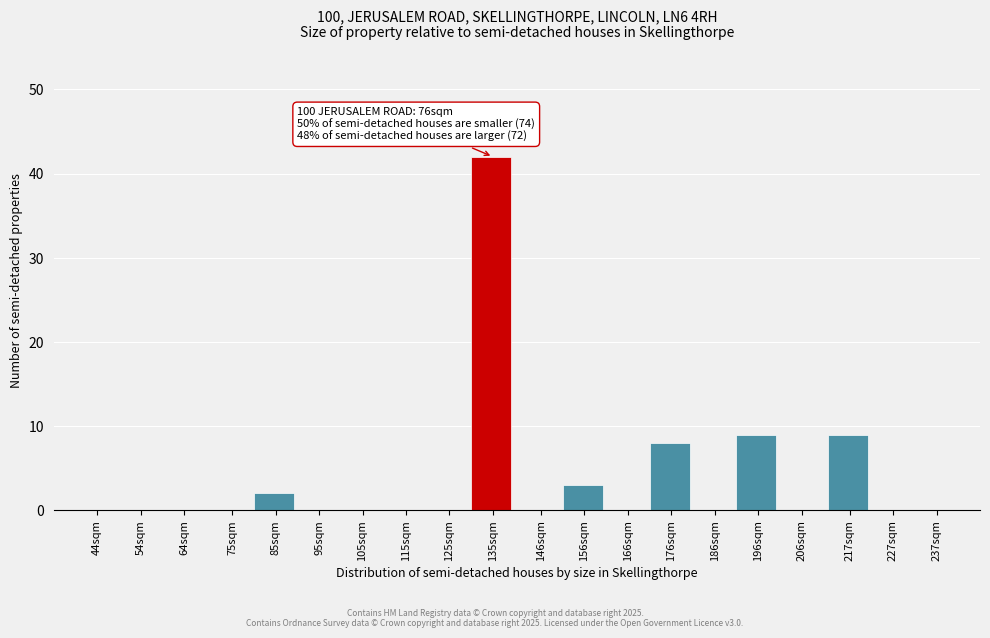

Reading right to left, list all the values displayed in this chart.

237sqm=0	227sqm=0	217sqm=9	206sqm=0	196sqm=9	186sqm=0	176sqm=8	166sqm=0	156sqm=3	146sqm=0	135sqm=42	125sqm=0	115sqm=0	105sqm=0	95sqm=0	85sqm=2	75sqm=0	64sqm=0	54sqm=0	44sqm=0